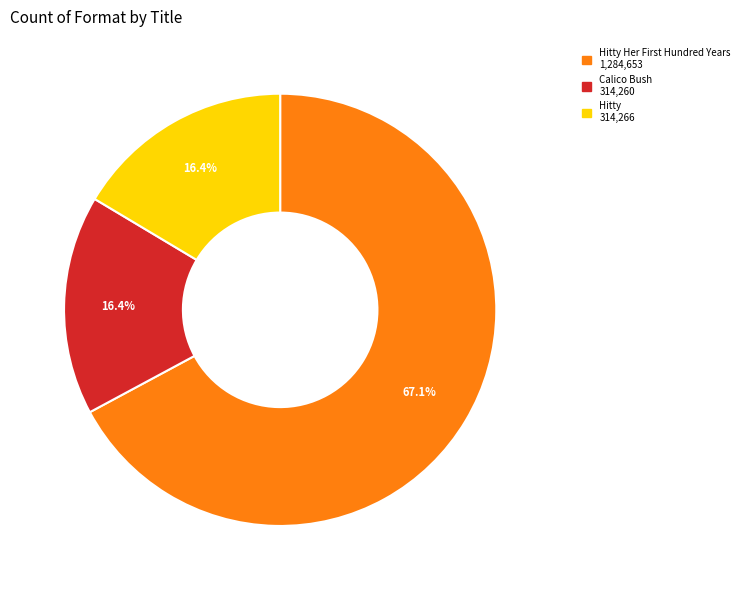

Does any single category account for the majority?

Yes